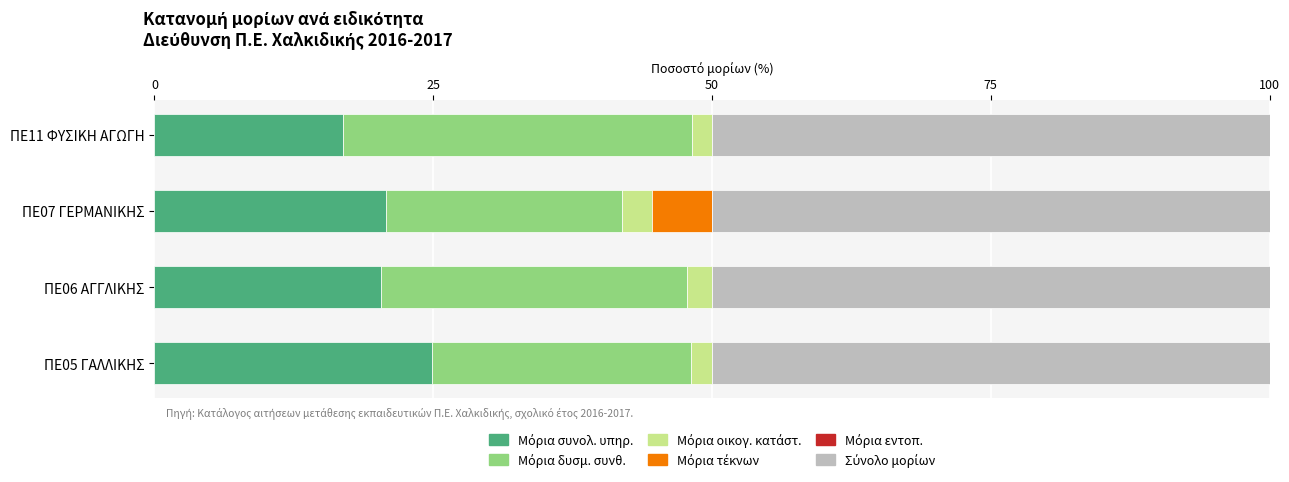

How many categories are shown in the chart?

4